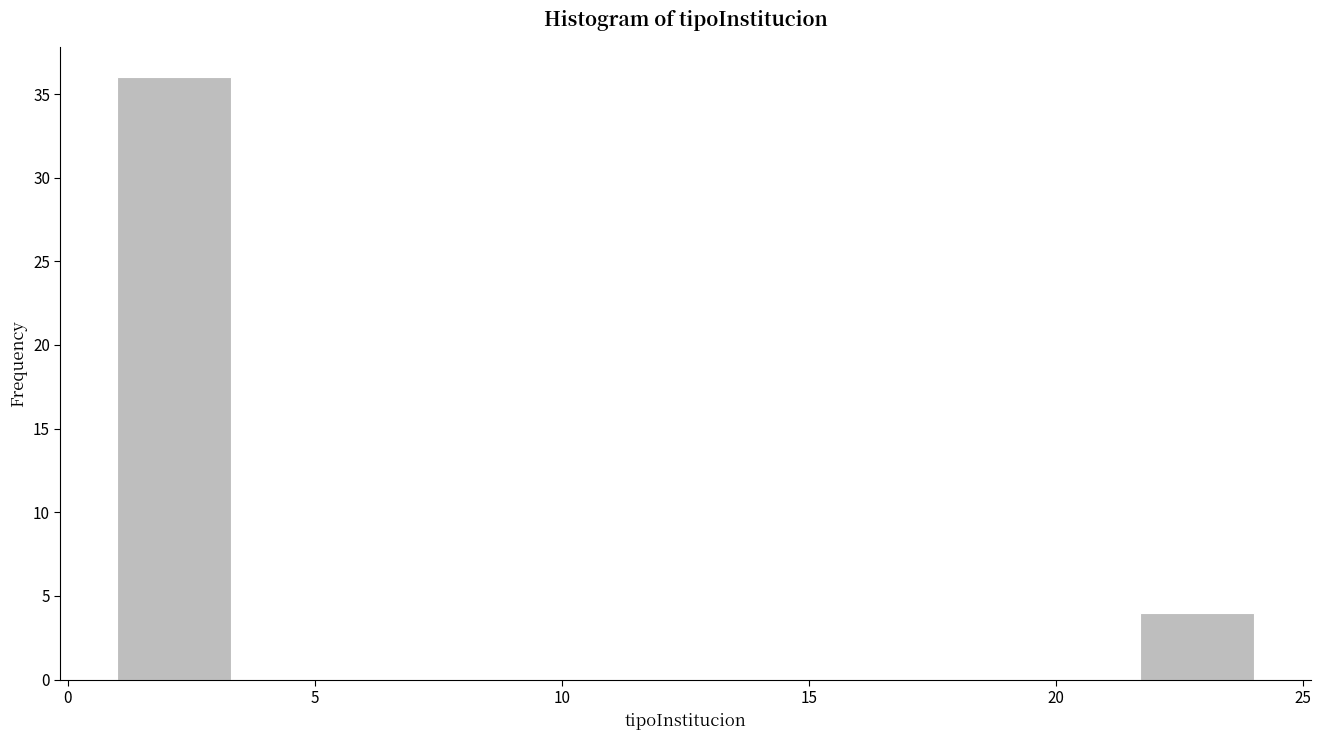

What is the height of the bar covering 1.0 to 3.3 on the x-axis? Neither the bar edges nor the heights are printed on the chart, so give them approximately, as read against the axes.

36